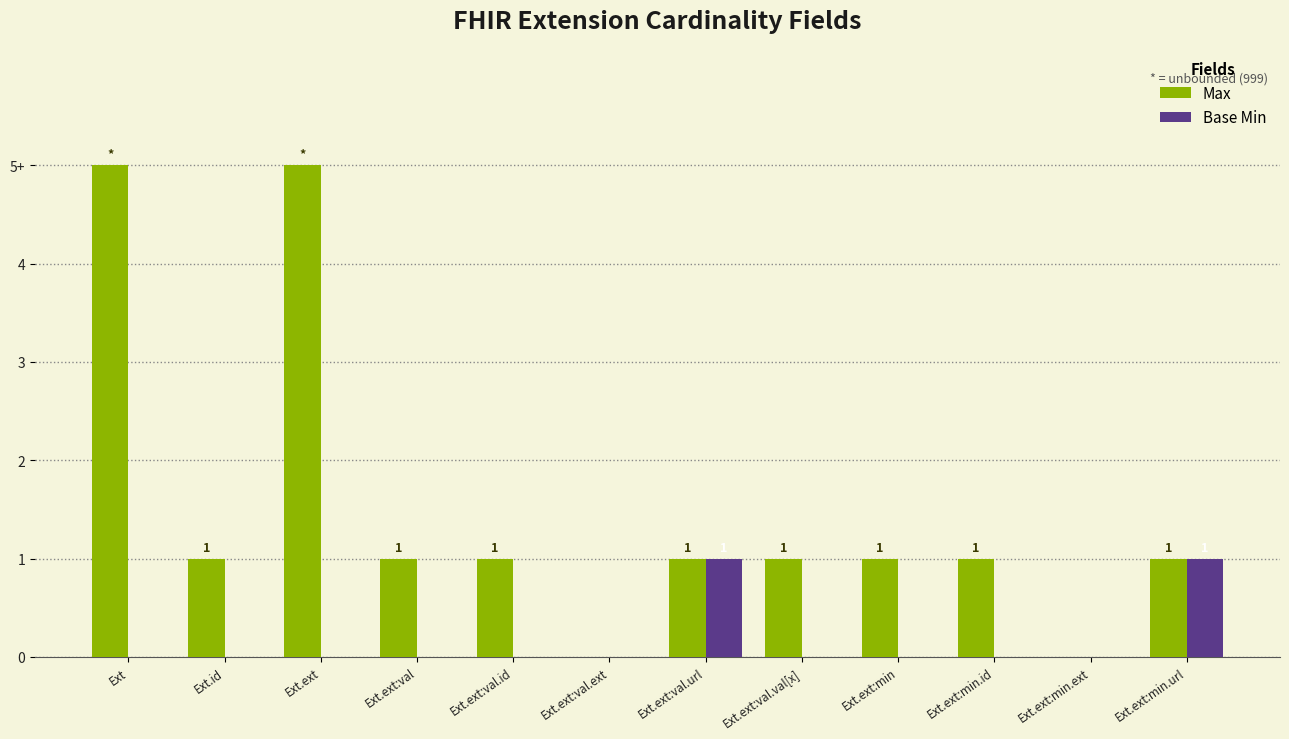

At how many categories does at least one series exceed 0?

10